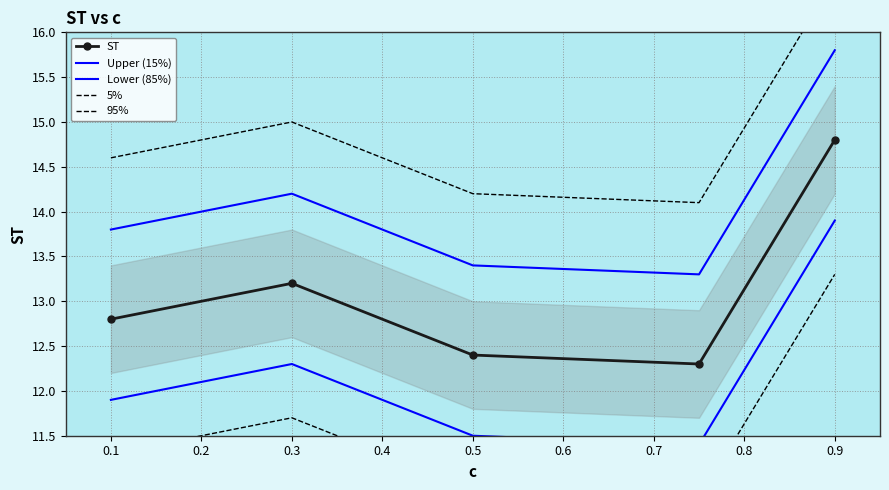

Which series has the largest total across all categories?

5%